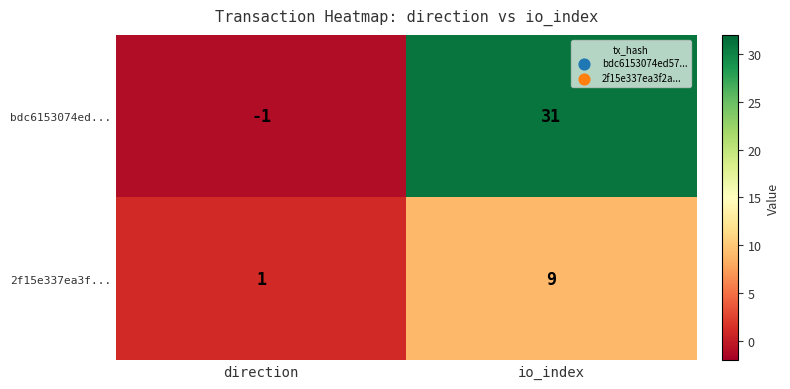

At direction, list the series in order from largest to smallest.

2f15e337ea3f..., bdc6153074ed...